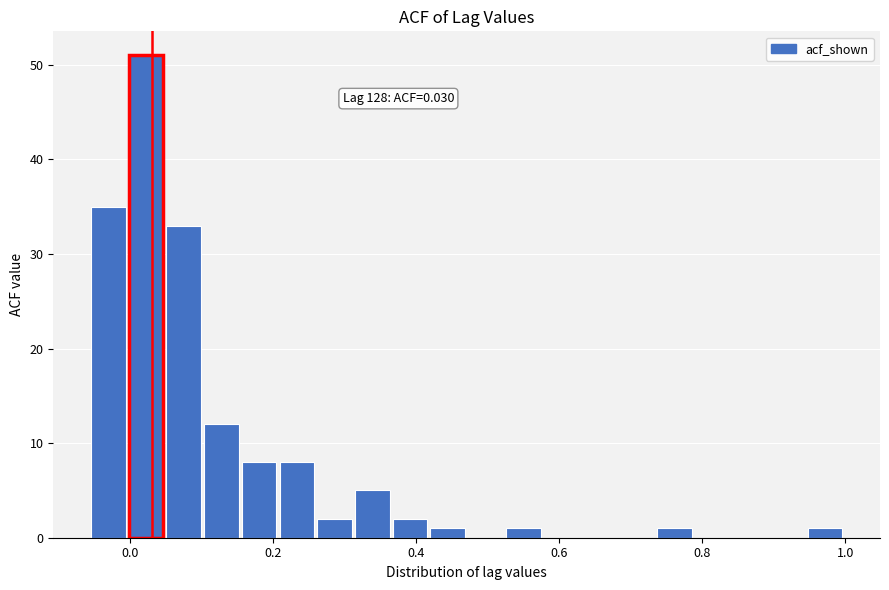

Read against the x-axis, roughly where is the centre of the tallest bar?

0.02